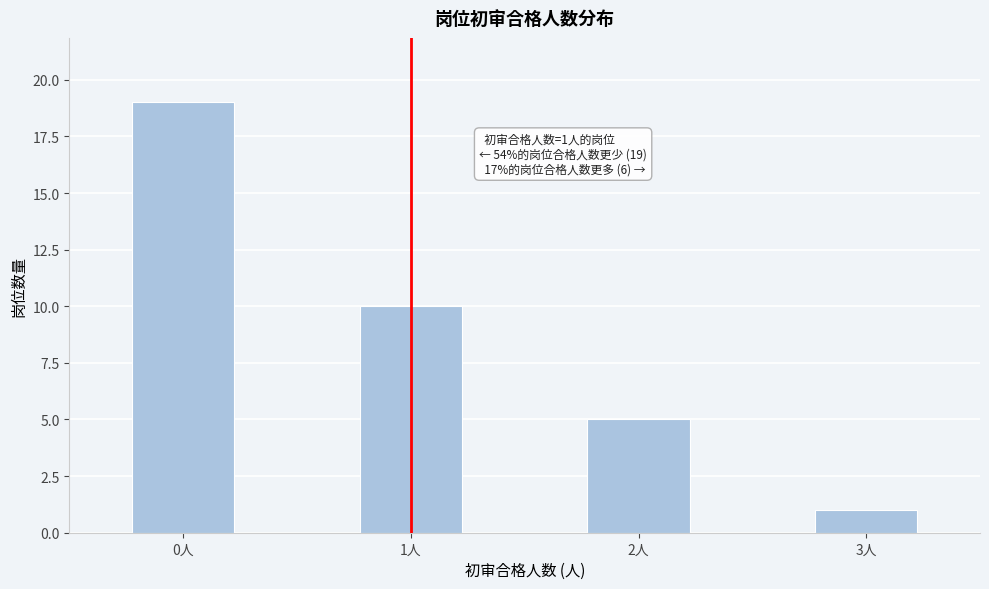

Which range on the x-axis has the tallest bar?

-0.25 to 0.25